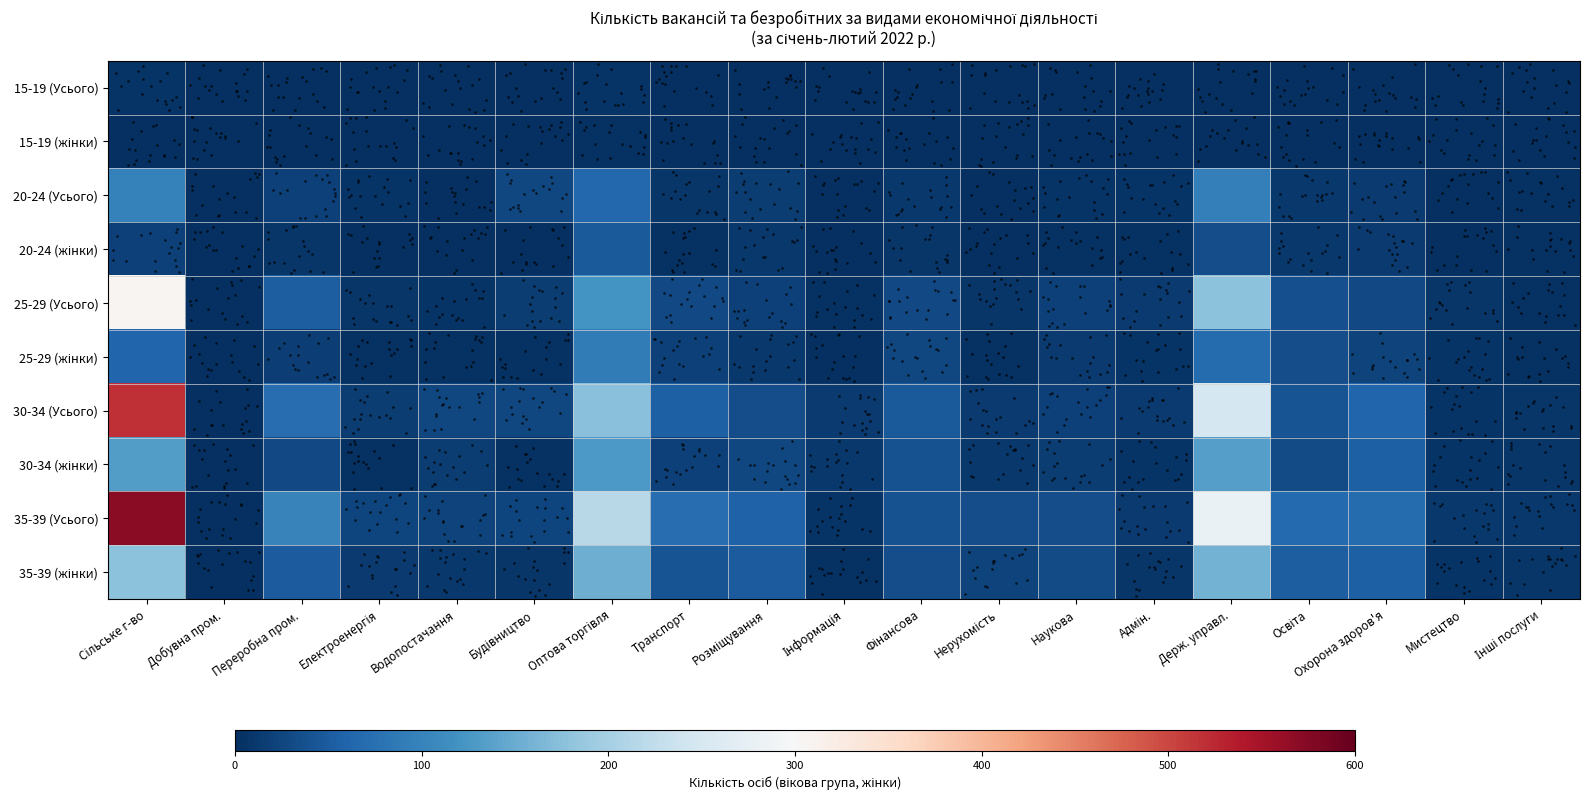

Which has a higher value, Мистецтво or Сільське г-во?

Сільське г-во